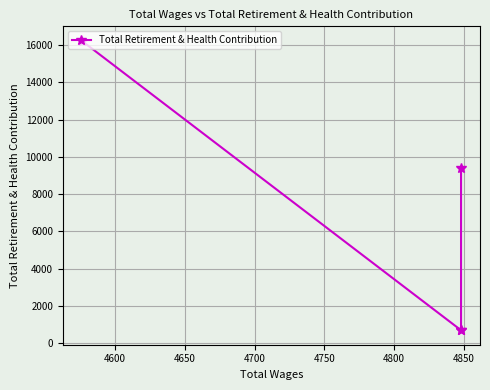

How many lines are shown in the chart?

1